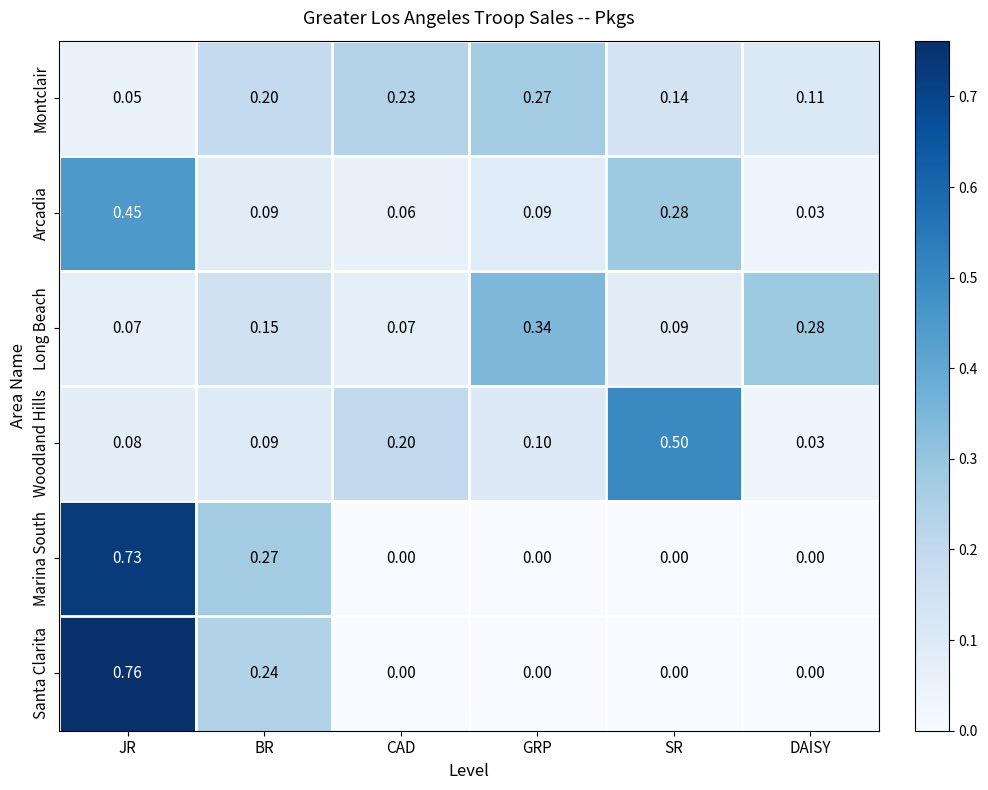

Which series has the widest spread of values?

Santa Clarita